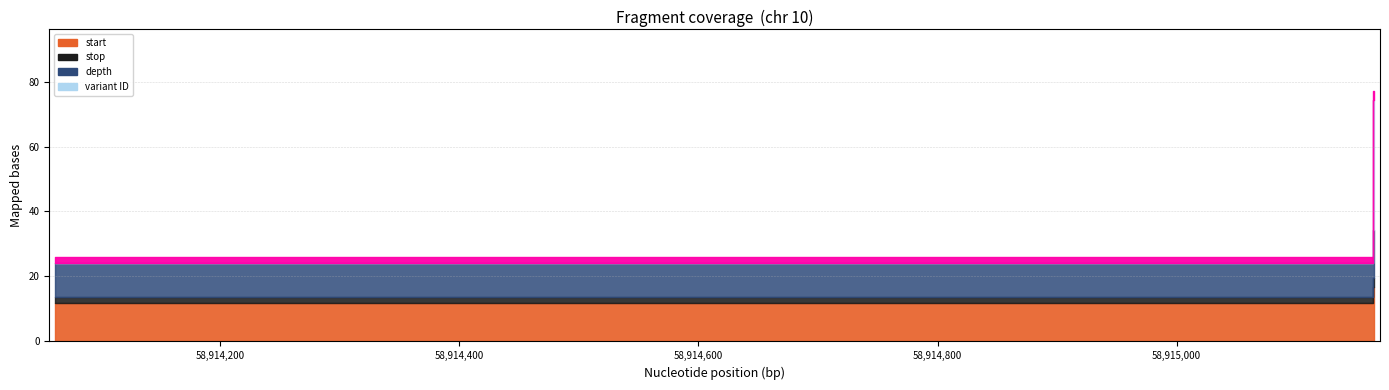

What is the value of the depth point at the 2nd from the left?

26